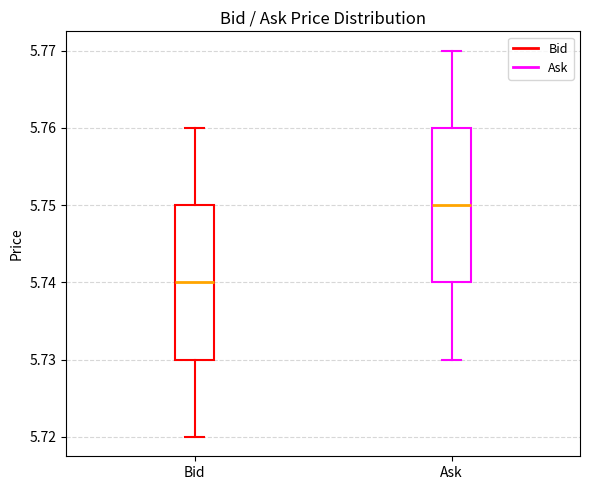

Where does the median line of the box for Bid sit on the y-axis? The values are not printed on the chart, so give them approximately, as read against the axis.

5.74